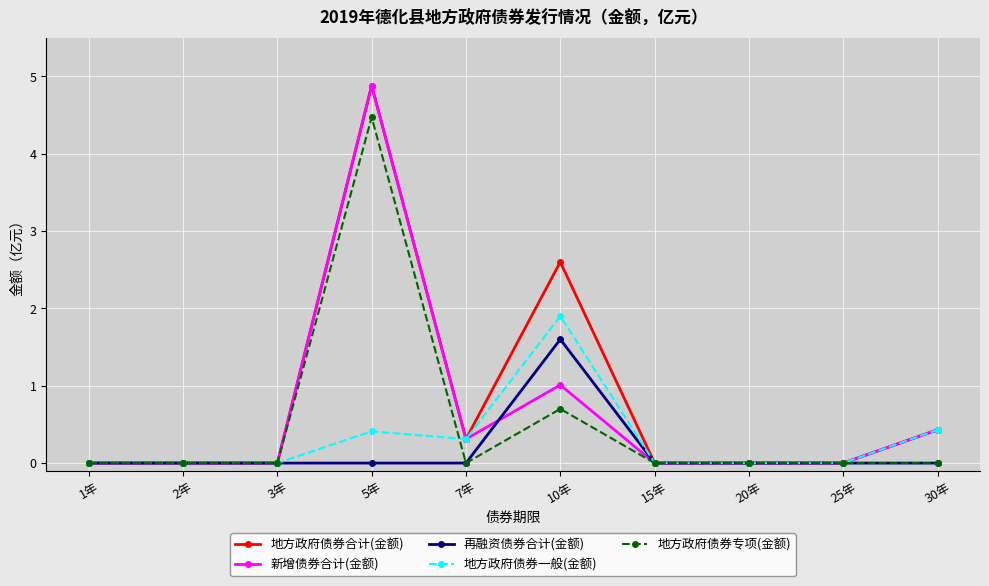

Is it true that 地方政府债券合计(金额) equals 0.0 at 1年?

True